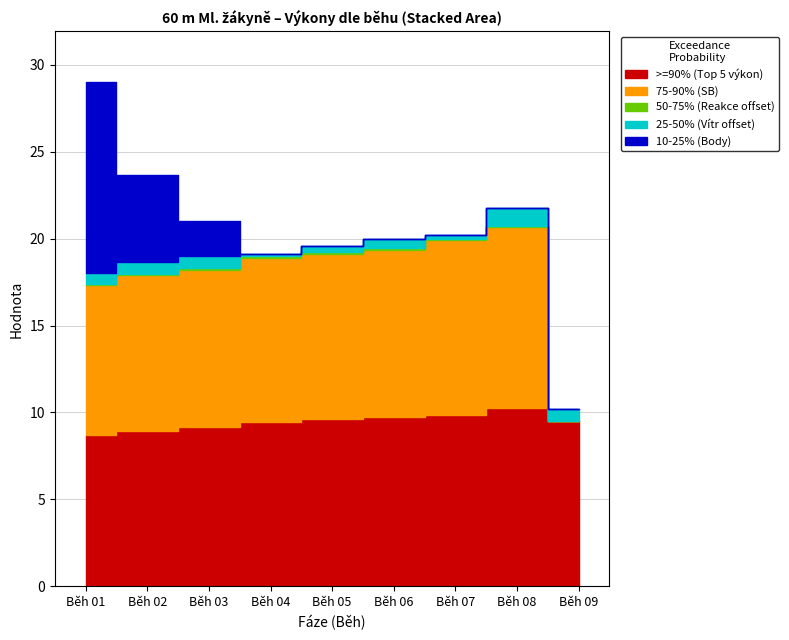

Which series has the largest total across all categories?

>=90% (Top 5 výkon)